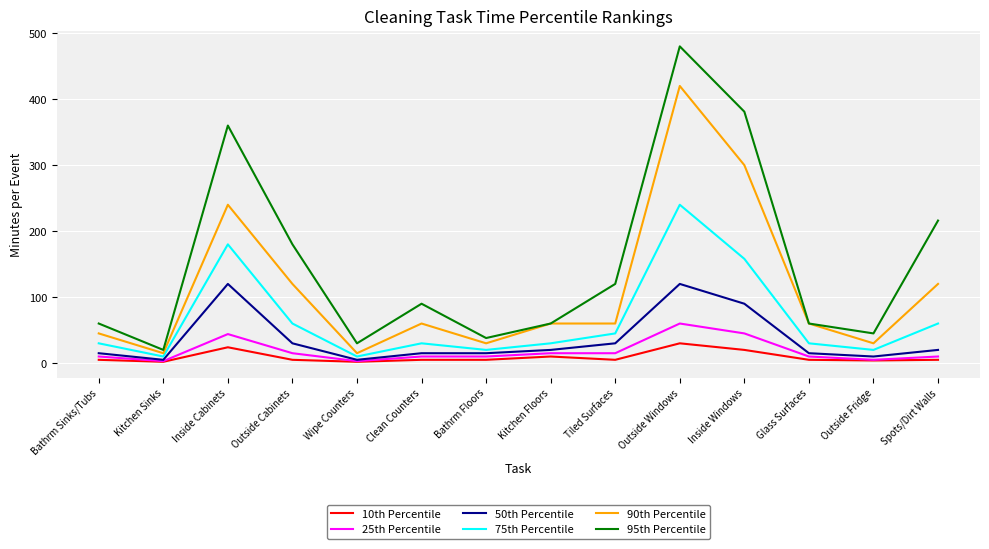

List the series in order of their peak value, highest first.

95th Percentile, 90th Percentile, 75th Percentile, 50th Percentile, 25th Percentile, 10th Percentile